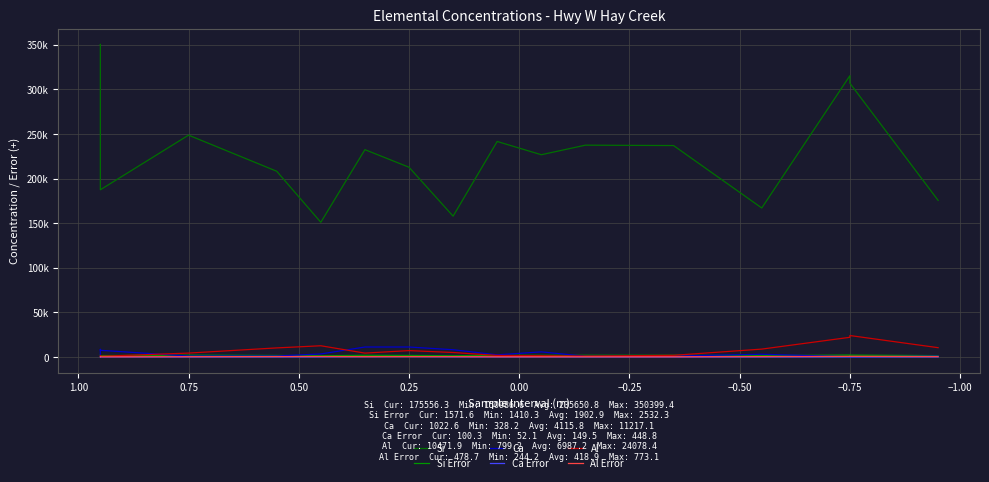

What value does the Ca Error series have at −0.75?

109.8